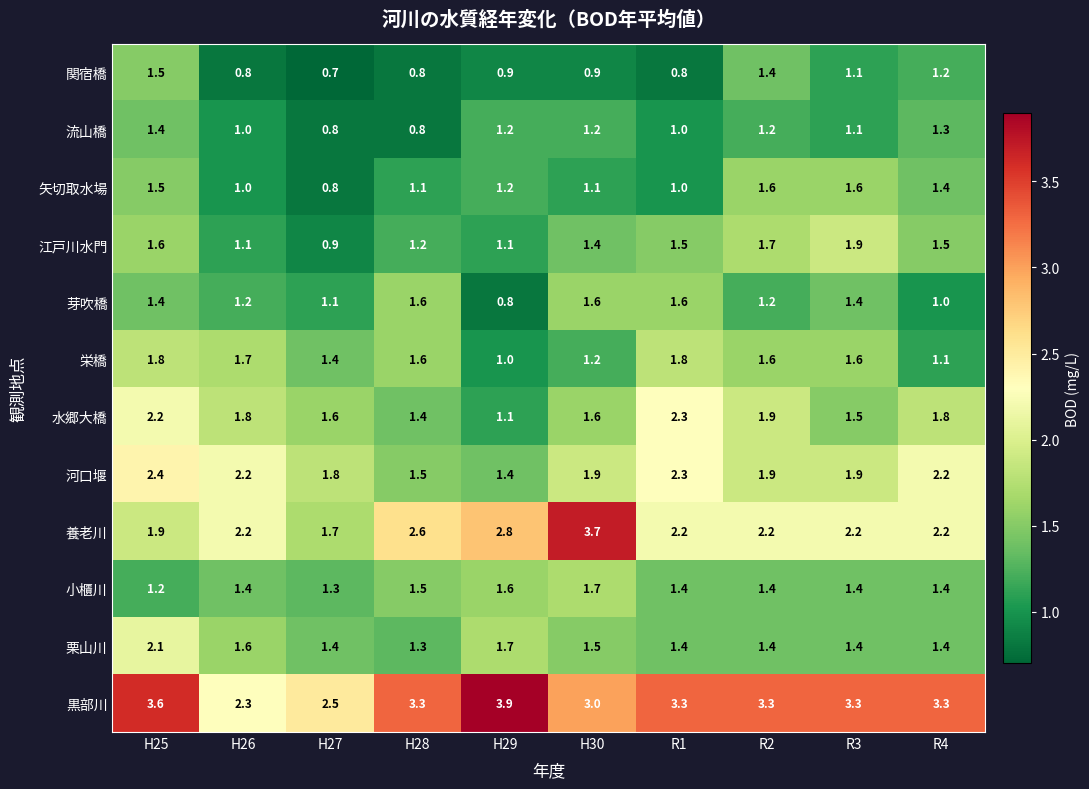

Which label corresponds to the largest value in the chart?

H29